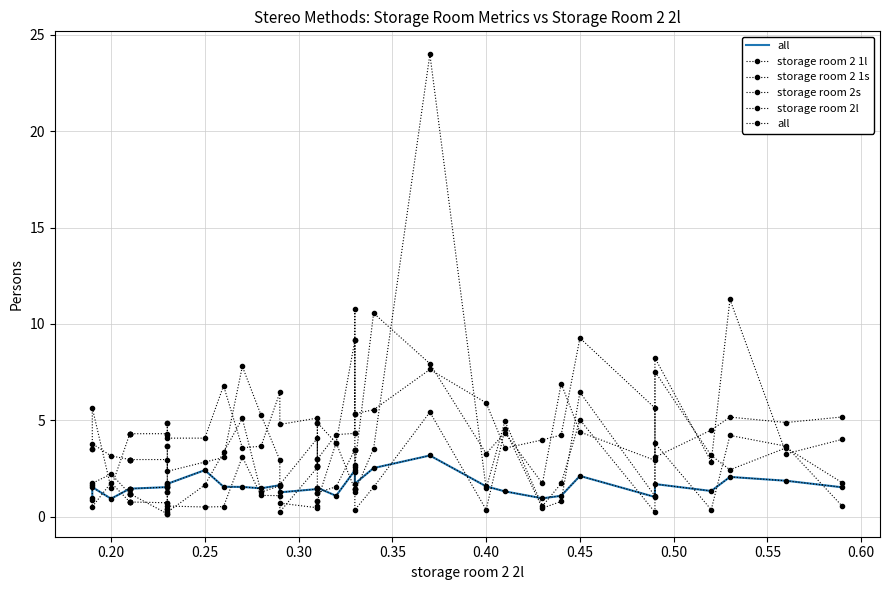

Reading left to right, extract all data points from this chart.

all: 0.9	1.5	0.9	1.5	1.5	1.5	1.5	1.5	1.6	1.5	1.5	1.7	2.4	1.6	1.6	1.5	1.6	1.3	1.4	1.5	1.5	1.5	1.1	2.4	2.3	2.6	1.7	2.5	3.2	1.6	1.3	1.0	1.1	2.1	1.0	1.7	1.3	2.1	1.9	1.5
storage room 2 1l: 1.0	0.5	1.8	0.8	0.8	0.8	0.8	0.7	0.7	0.4	0.4	0.6	0.5	0.5	3.1	1.1	1.1	0.7	0.5	0.6	0.8	0.8	3.8	1.4	1.4	1.4	0.4	1.5	5.4	0.4	4.5	0.5	0.8	6.5	1.1	3.8	0.4	4.2	3.7	0.5
storage room 2 1s: 1.6	1.7	2.2	1.2	1.2	1.2	1.2	0.2	0.2	1.3	1.3	0.2	1.6	3.3	5.1	1.3	1.6	0.3	2.6	2.6	1.2	1.2	1.6	3.5	3.5	3.5	1.3	3.5	24.0	1.5	5.0	0.6	1.7	5.0	0.2	7.5	3.2	2.4	3.6	1.8
storage room 2s: 3.5	3.8	3.2	3.0	3.0	3.0	3.0	3.0	1.8	3.6	3.6	2.4	2.8	3.1	7.8	5.3	2.9	1.7	4.1	2.6	3.0	3.0	4.3	4.3	4.3	10.8	2.7	10.6	7.9	3.3	4.4	1.7	6.9	4.4	2.9	8.2	2.9	11.3	3.3	4.0
storage room 2l: 3.5	5.7	1.5	4.3	4.3	4.3	4.3	4.3	4.2	4.9	4.9	4.1	4.1	6.8	3.6	3.7	6.5	4.8	5.1	2.7	4.9	4.9	3.8	9.2	9.2	5.3	5.3	5.5	7.6	5.9	3.6	4.0	4.2	9.3	5.6	3.1	4.5	5.2	4.9	5.2